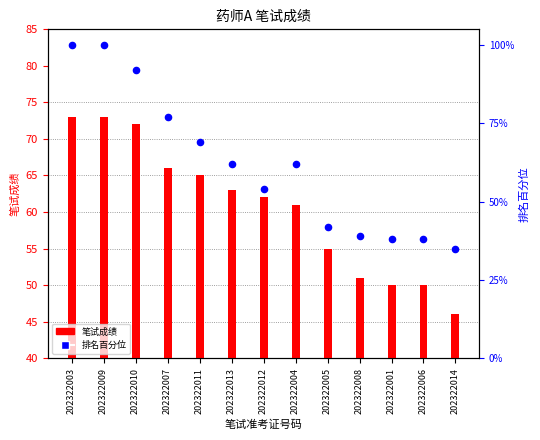

At how many categories does at least one series exceed 54?

13